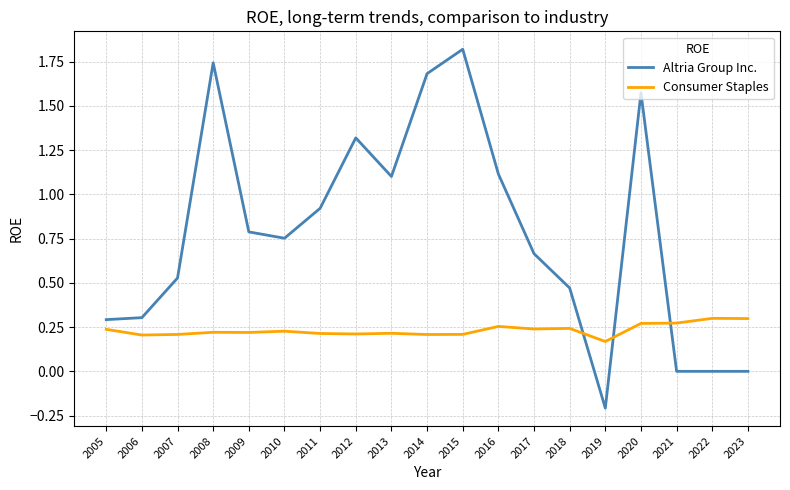

What is the difference between the maximum and minimum values in the Altria Group Inc. series?

2.0